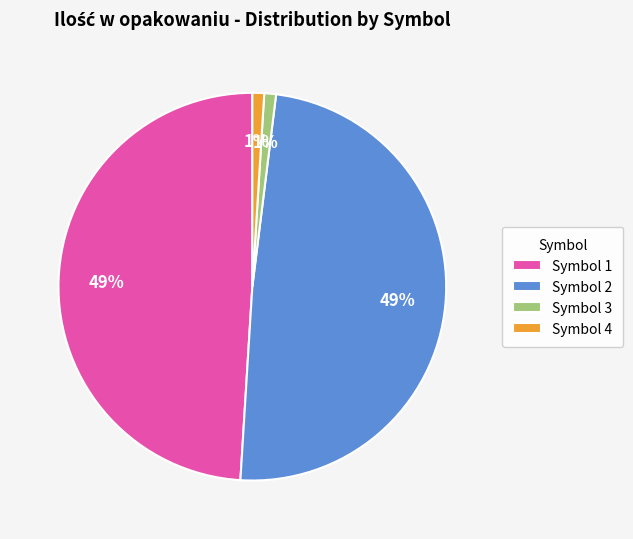

Which has a higher value, Symbol 1 or Symbol 4?

Symbol 1